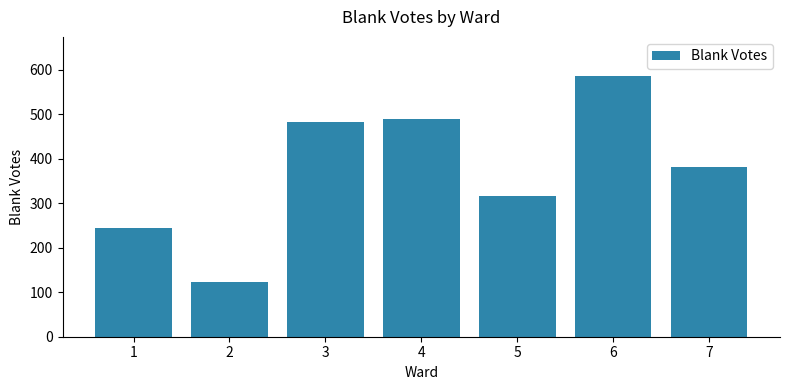

Which has a higher value, 5 or 4?

4